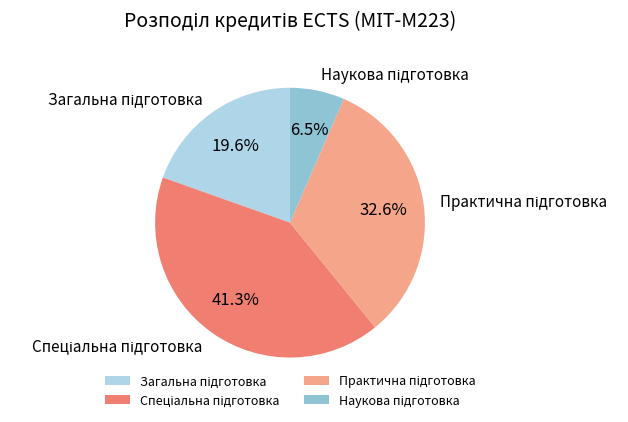

Is there any slice that represents more than half of the pie?

No